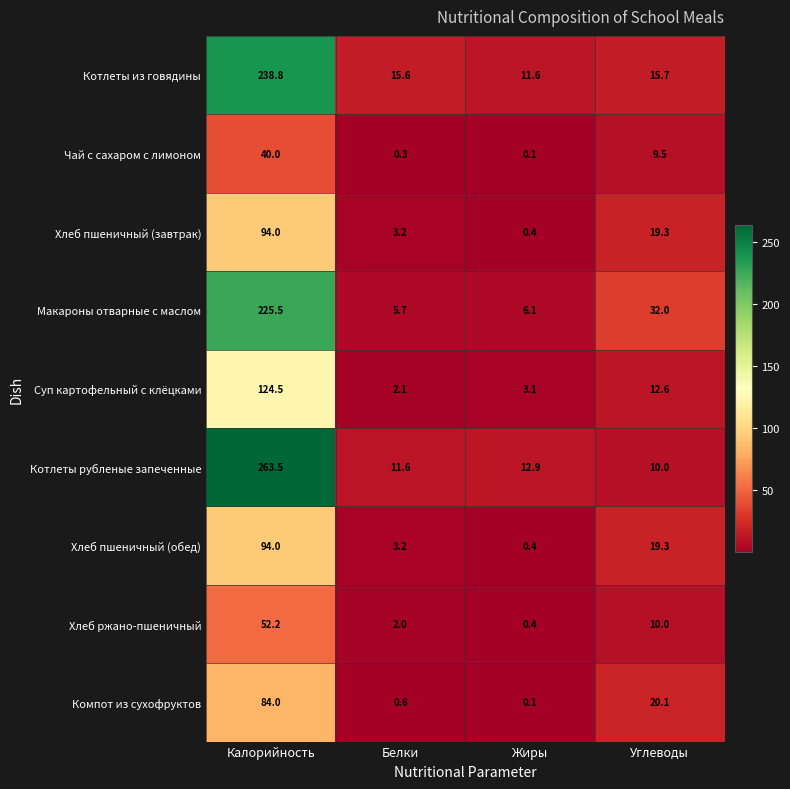

Which series has the widest spread of values?

Котлеты рубленые запеченные